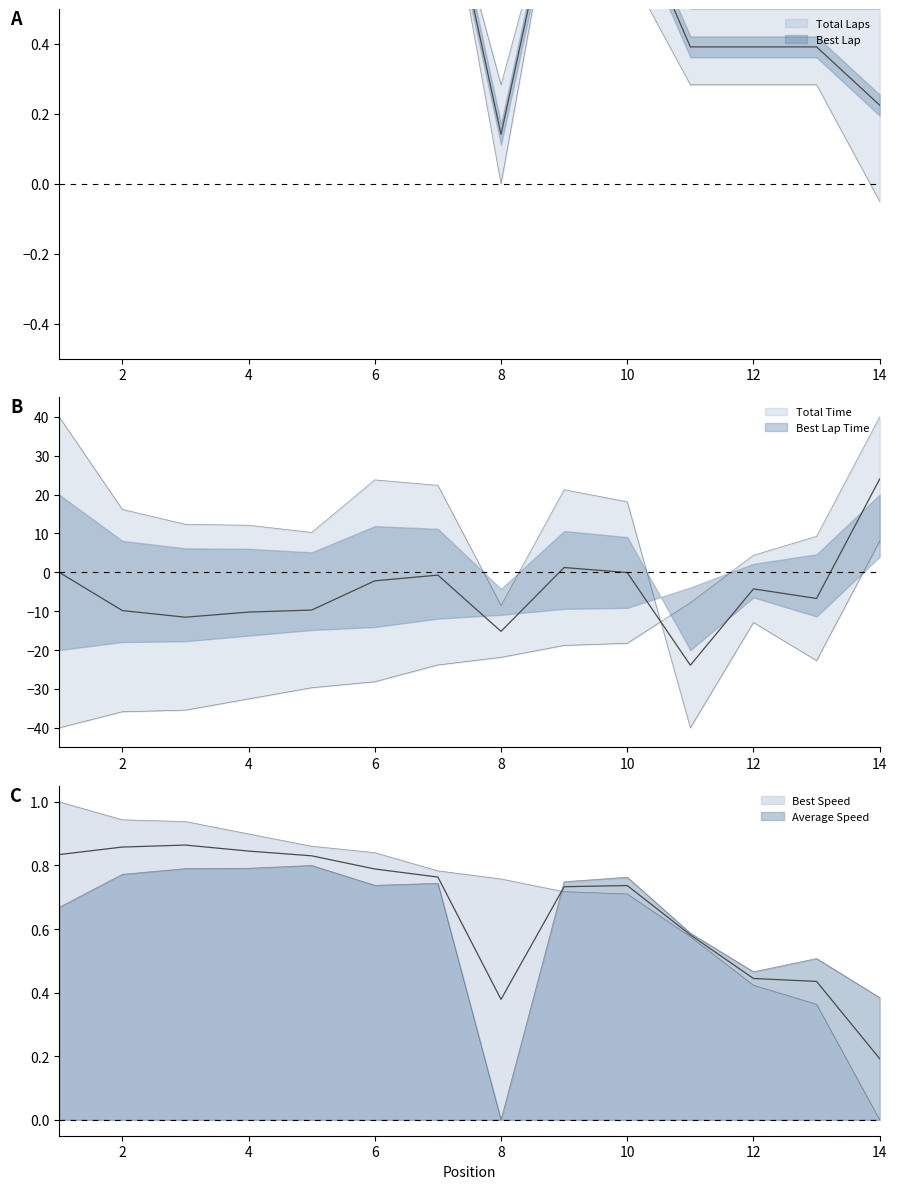

Is the value of Average Speed at 11 greater than the value of Total Laps at 5?

No